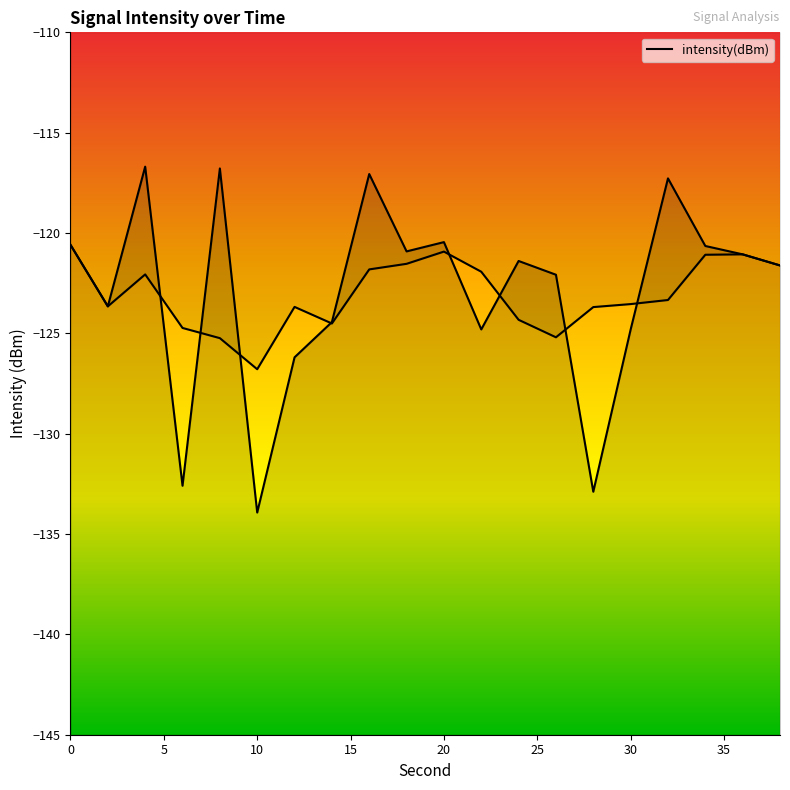

List the labels in order of value, smallest first.

10, 28, 6, 12, 30, 22, 14, 2, 26, 38, 24, 36, 18, 34, 0, 20, 32, 16, 8, 4